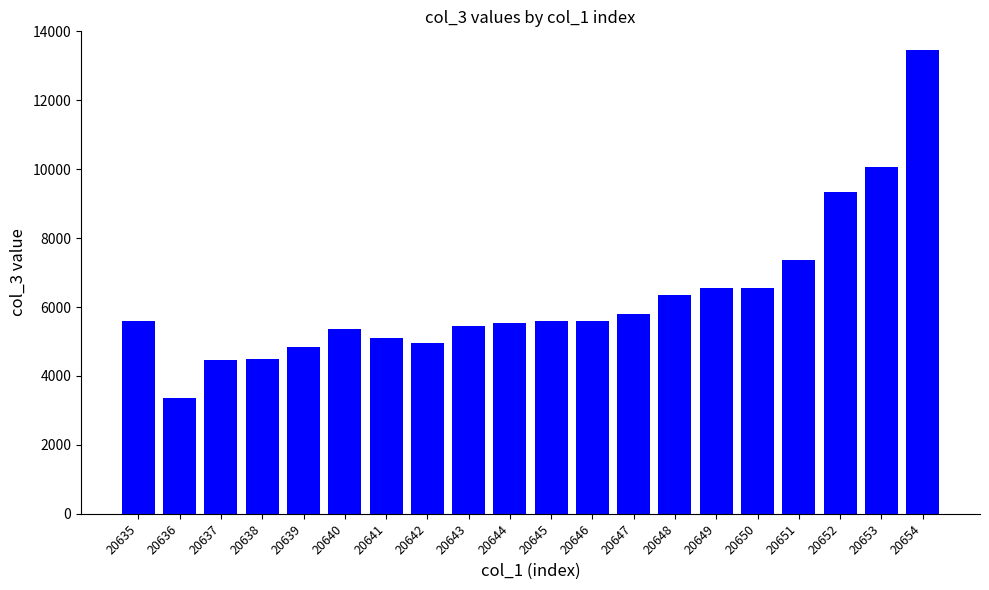

True or false: the data shows 6147 at 20654.

False